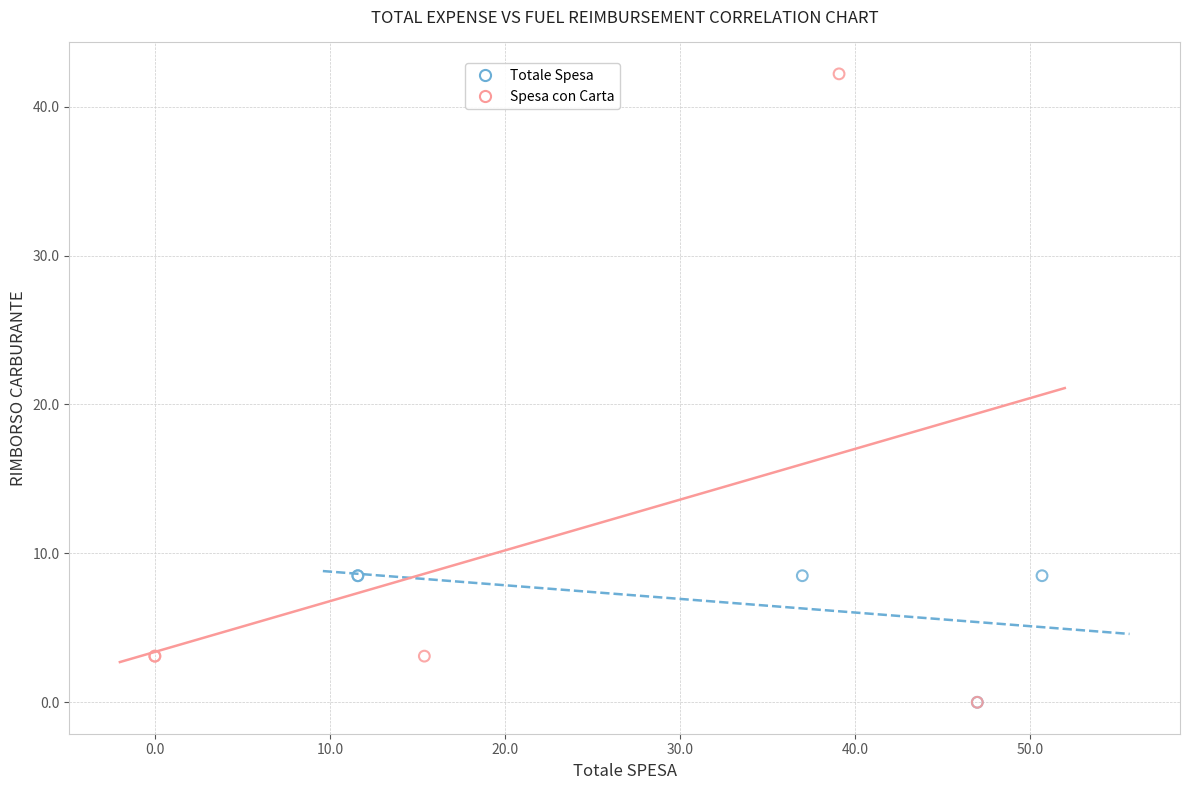

What are all the series names shown in the legend?

Totale Spesa, Spesa con Carta